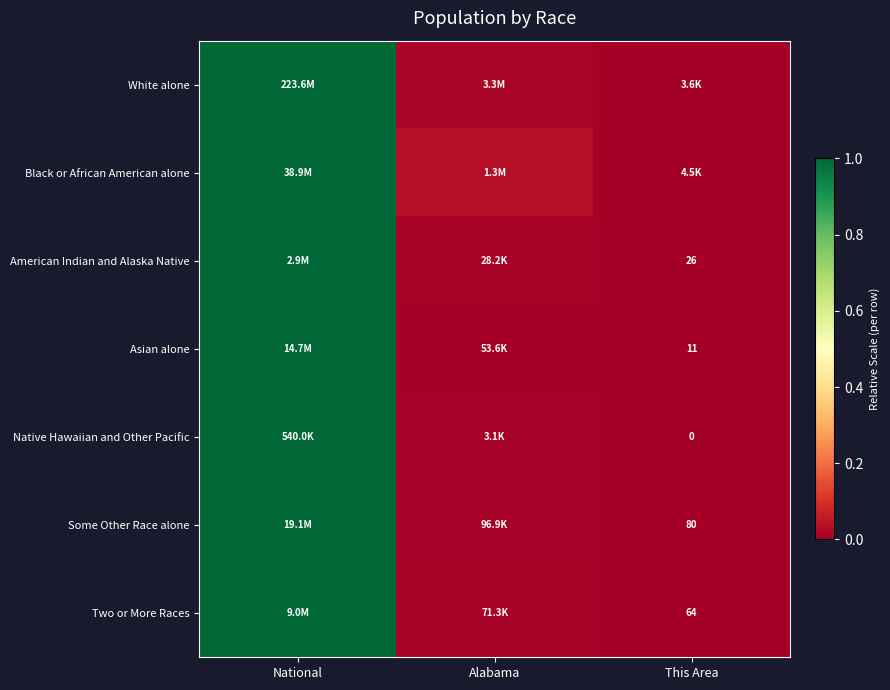

Is the value of Asian alone at This Area greater than the value of Native Hawaiian and Other Pacific at This Area?

Yes